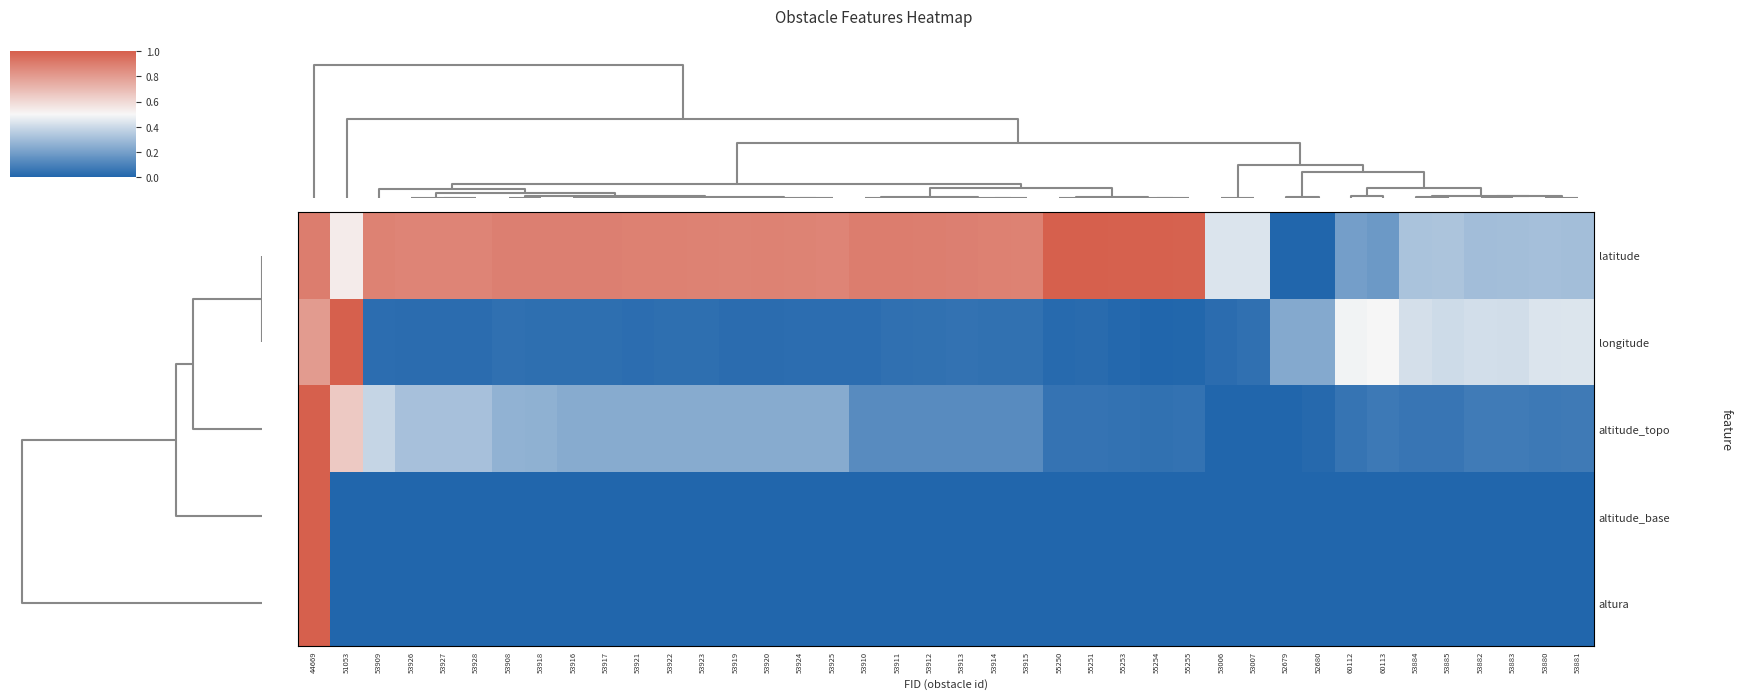

Reading right to left, extract all data points from this chart.

latitude: 53881=0.3	53880=0.3	53883=0.3	53882=0.3	53885=0.3	53884=0.3	60113=0.2	60112=0.2	52680=0.0	52679=0.0	53007=0.4	53006=0.4	55255=1.0	55254=1.0	55253=1.0	55251=1.0	55250=1.0	53915=0.9	53914=0.9	53913=0.9	53912=0.9	53911=0.9	53910=0.9	53925=0.9	53924=0.9	53920=0.9	53919=0.9	53923=0.9	53922=0.9	53921=0.9	53917=0.9	53916=0.9	53918=0.9	53908=0.9	53928=0.9	53927=0.9	53926=0.9	53909=0.9	51053=0.5	44669=0.9
longitude: 53881=0.4	53880=0.4	53883=0.4	53882=0.4	53885=0.4	53884=0.4	60113=0.5	60112=0.5	52680=0.2	52679=0.2	53007=0.0	53006=0.0	55255=0.0	55254=0.0	55253=0.0	55251=0.0	55250=0.0	53915=0.0	53914=0.0	53913=0.0	53912=0.0	53911=0.0	53910=0.0	53925=0.0	53924=0.0	53920=0.0	53919=0.0	53923=0.0	53922=0.0	53921=0.0	53917=0.0	53916=0.0	53918=0.0	53908=0.0	53928=0.0	53927=0.0	53926=0.0	53909=0.0	51053=1.0	44669=0.8
altitude_topo: 53881=0.1	53880=0.1	53883=0.1	53882=0.1	53885=0.1	53884=0.1	60113=0.1	60112=0.1	52680=0.0	52679=0.0	53007=0.0	53006=0.0	55255=0.0	55254=0.0	55253=0.0	55251=0.1	55250=0.0	53915=0.1	53914=0.1	53913=0.1	53912=0.1	53911=0.1	53910=0.1	53925=0.2	53924=0.2	53920=0.2	53919=0.2	53923=0.2	53922=0.2	53921=0.2	53917=0.2	53916=0.2	53918=0.3	53908=0.3	53928=0.3	53927=0.3	53926=0.3	53909=0.4	51053=0.6	44669=1.0
altitude_base: 53881=0.0	53880=0.0	53883=0.0	53882=0.0	53885=0.0	53884=0.0	60113=0.0	60112=0.0	52680=0.0	52679=0.0	53007=0.0	53006=0.0	55255=0.0	55254=0.0	55253=0.0	55251=0.0	55250=0.0	53915=0.0	53914=0.0	53913=0.0	53912=0.0	53911=0.0	53910=0.0	53925=0.0	53924=0.0	53920=0.0	53919=0.0	53923=0.0	53922=0.0	53921=0.0	53917=0.0	53916=0.0	53918=0.0	53908=0.0	53928=0.0	53927=0.0	53926=0.0	53909=0.0	51053=0.0	44669=1.0
altura: 53881=0.0	53880=0.0	53883=0.0	53882=0.0	53885=0.0	53884=0.0	60113=0.0	60112=0.0	52680=0.0	52679=0.0	53007=0.0	53006=0.0	55255=0.0	55254=0.0	55253=0.0	55251=0.0	55250=0.0	53915=0.0	53914=0.0	53913=0.0	53912=0.0	53911=0.0	53910=0.0	53925=0.0	53924=0.0	53920=0.0	53919=0.0	53923=0.0	53922=0.0	53921=0.0	53917=0.0	53916=0.0	53918=0.0	53908=0.0	53928=0.0	53927=0.0	53926=0.0	53909=0.0	51053=0.0	44669=1.0